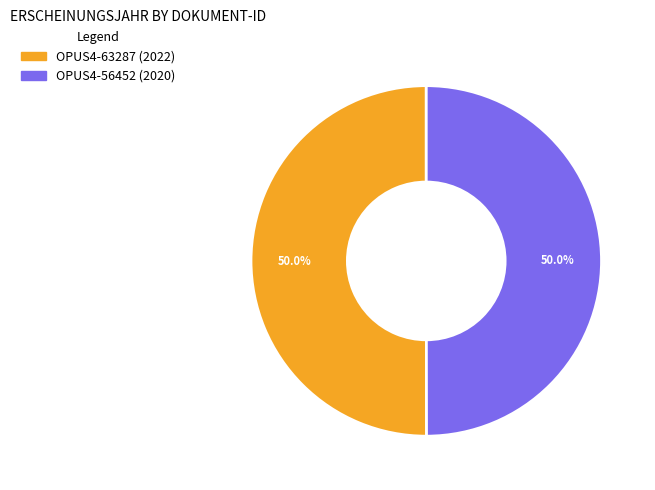

What portion of the pie excludes OPUS4-63287?

50.0%